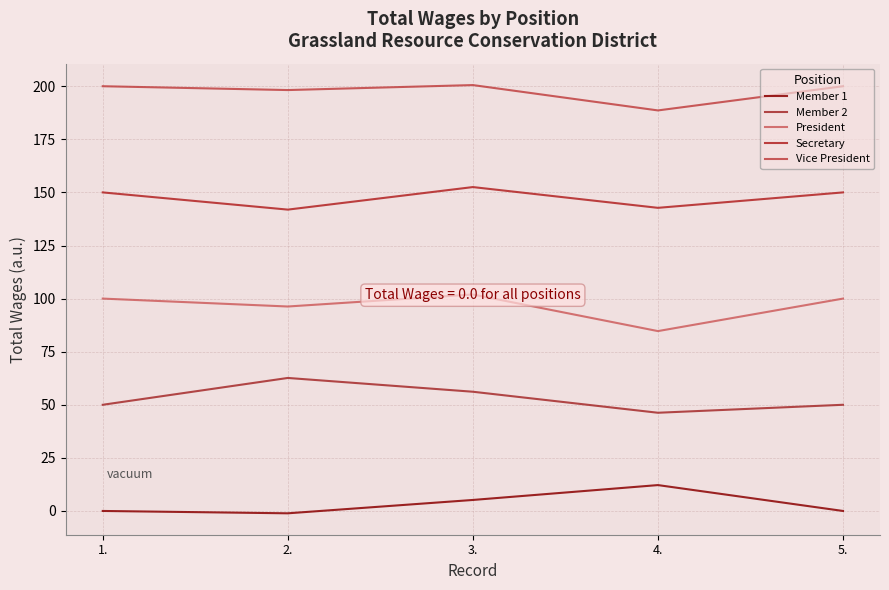

Between 3. and 5., which is larger?

3.